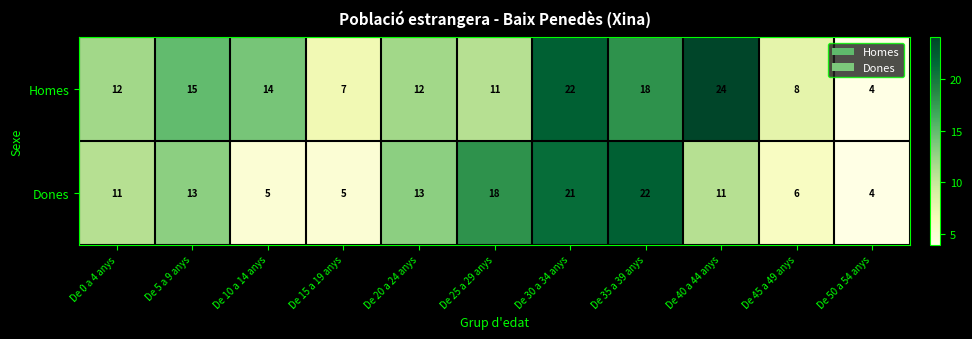

What is the minimum value for Homes?

4